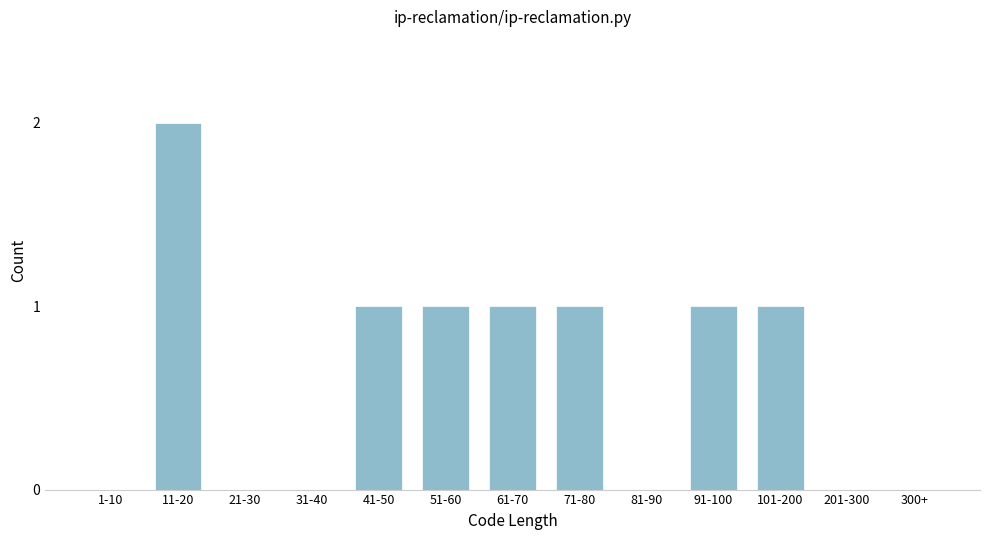

Reading right to left, transcribe all the data shown in this chart.

300+=0	201-300=0	101-200=1	91-100=1	81-90=0	71-80=1	61-70=1	51-60=1	41-50=1	31-40=0	21-30=0	11-20=2	1-10=0